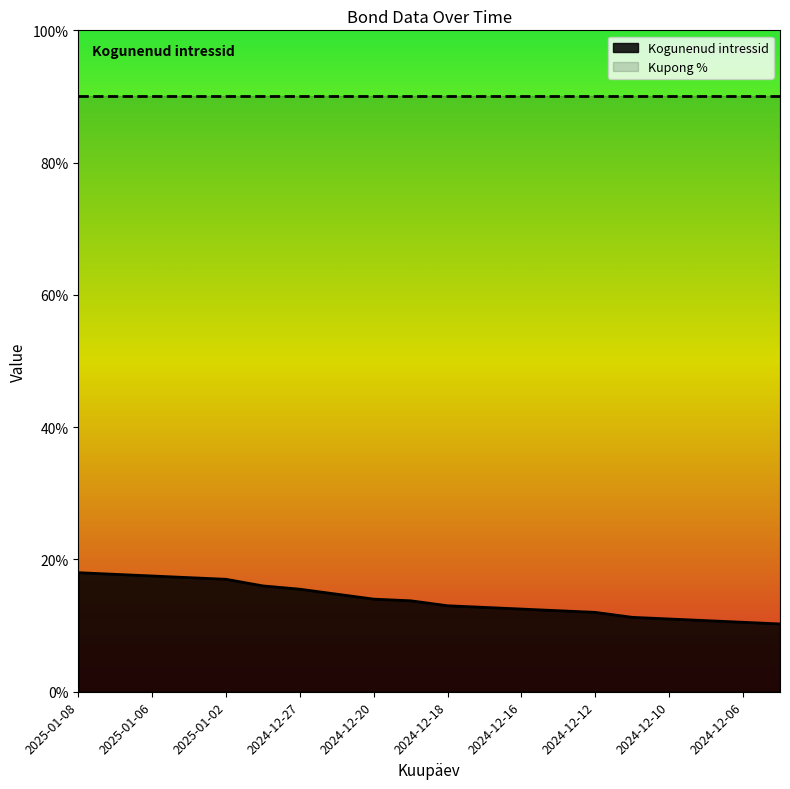

What is the label of the 11th point from the left?

2024-12-18